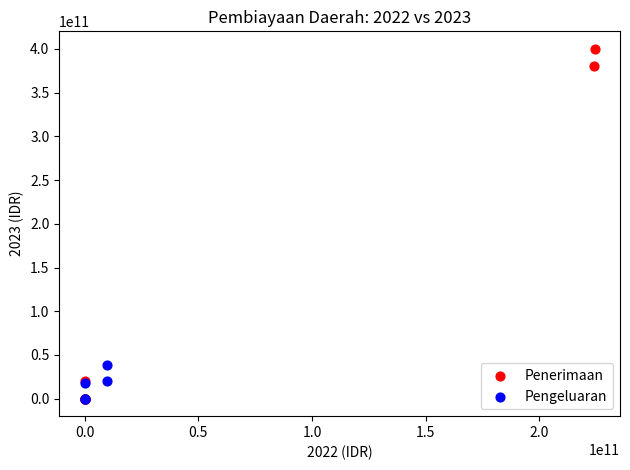

Which series contains the highest Y value?

Penerimaan